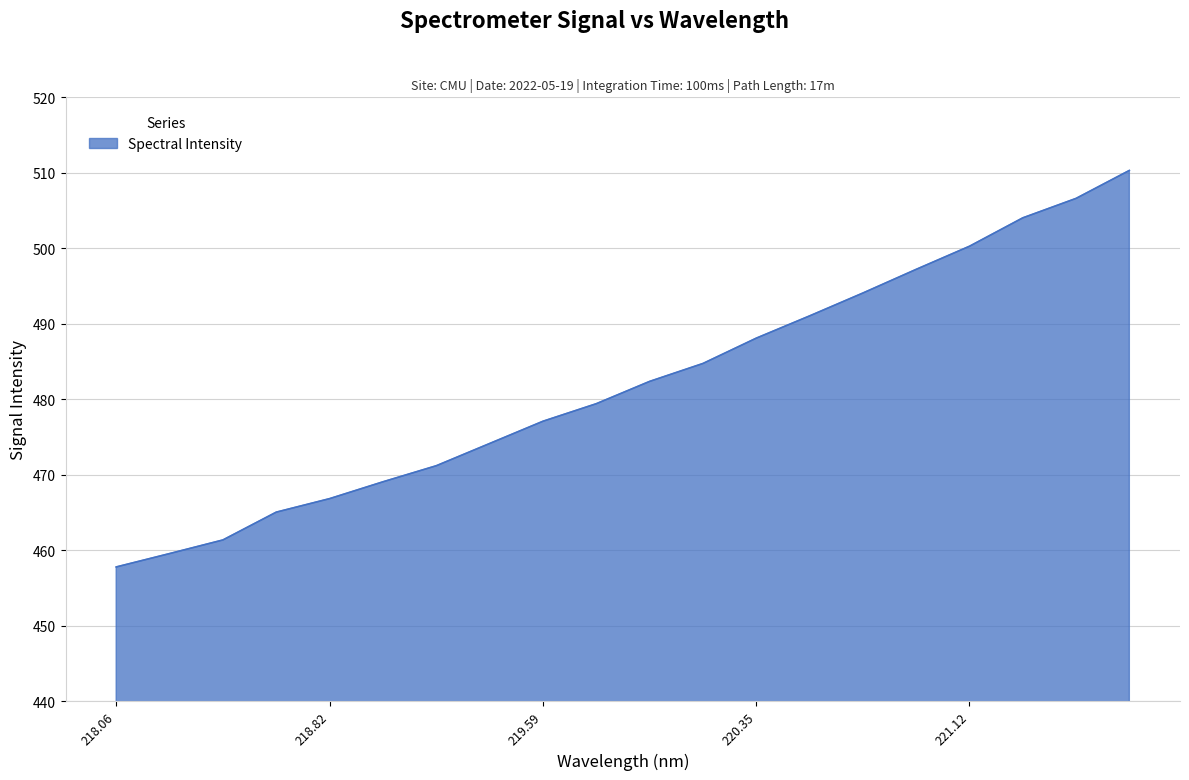

What is the smallest value displayed?

457.8